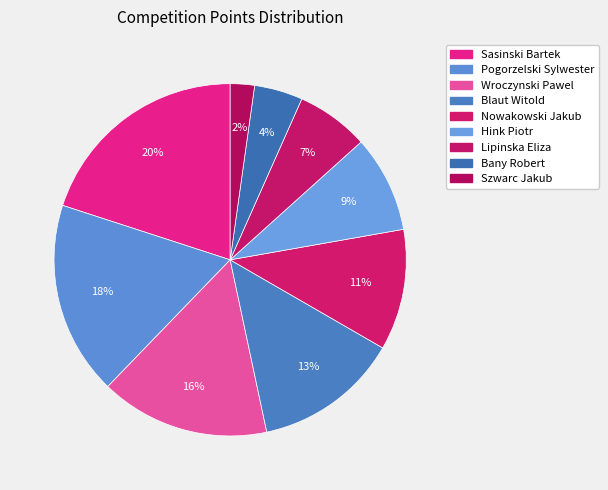

To the nearest percent, what portion does Lipinska Eliza represent?

7%